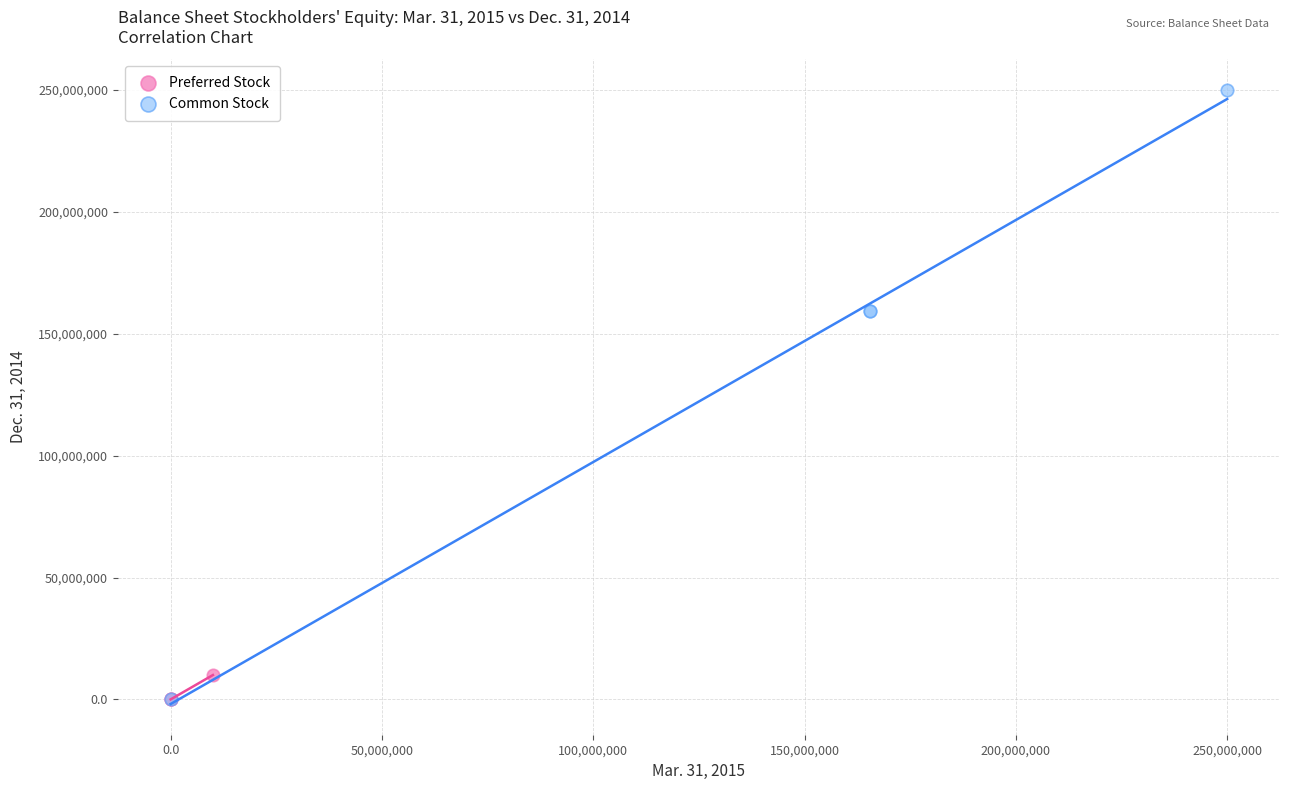

Which series contains the highest Y value?

Common Stock